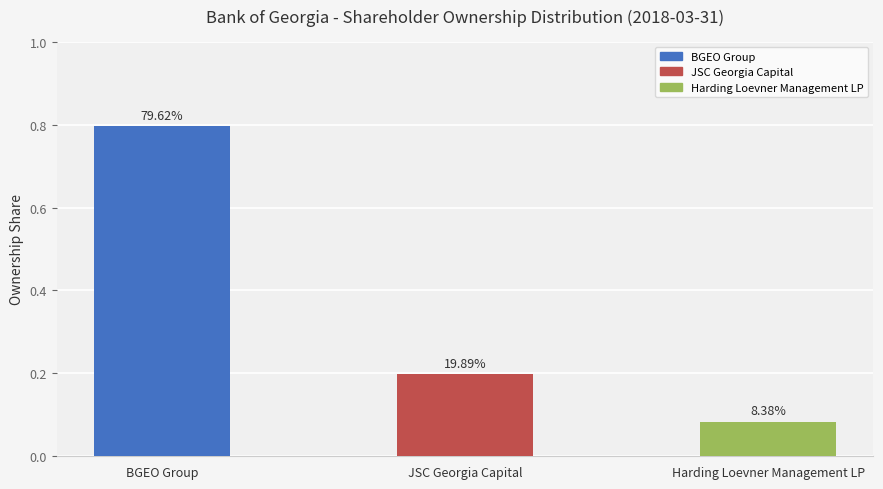

Is it true that the value at Harding Loevner Management LP is 0.1?

True